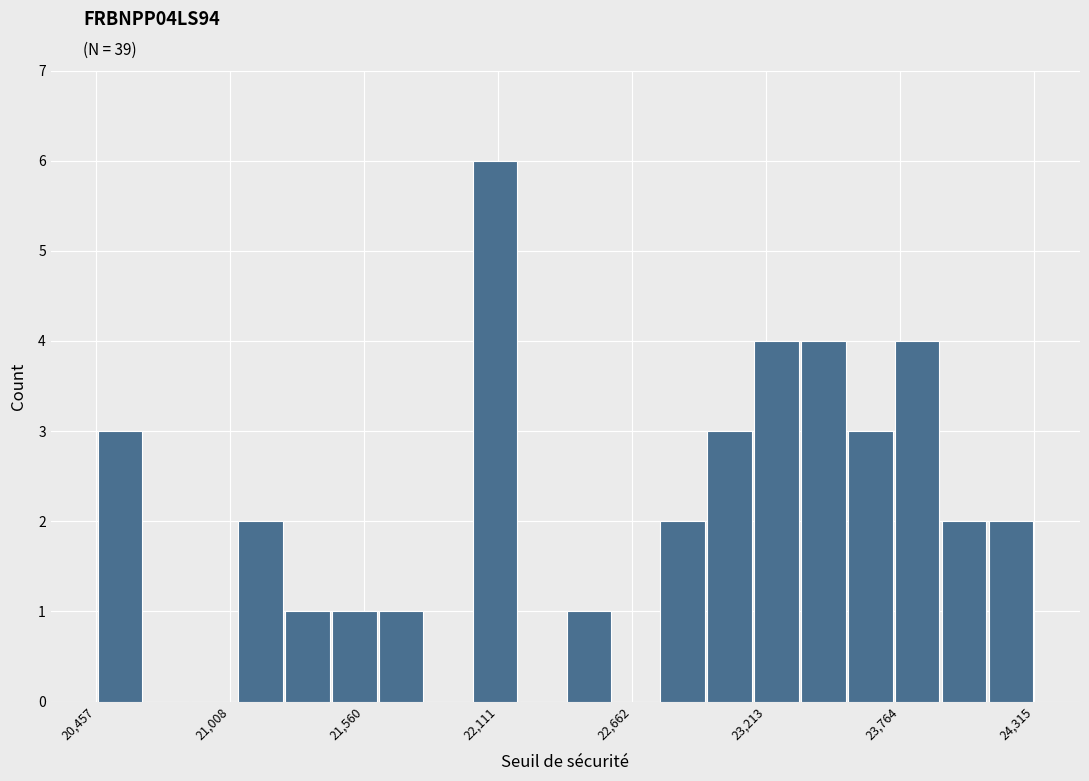

Around what value on the x-axis is the tallest bar? Give the approximate position of its centre, as read against the axis.

22100